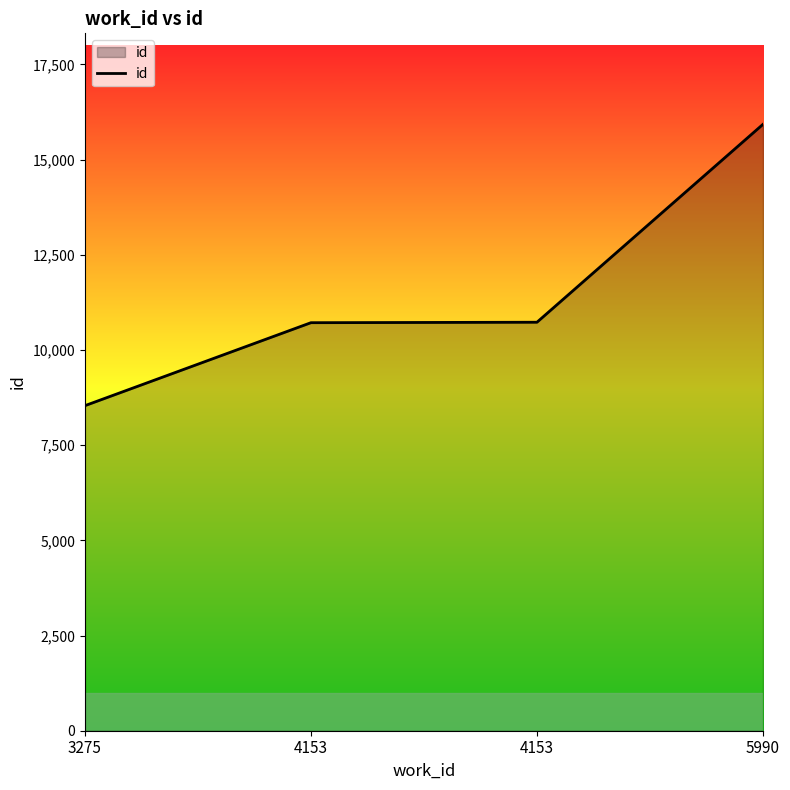

Count the number of categories in the chart.

4